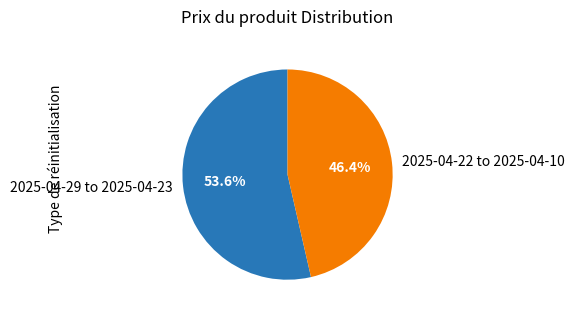

What is the total percentage of 2025-04-22 to 2025-04-10 and 2025-04-29 to 2025-04-23?

100.0%